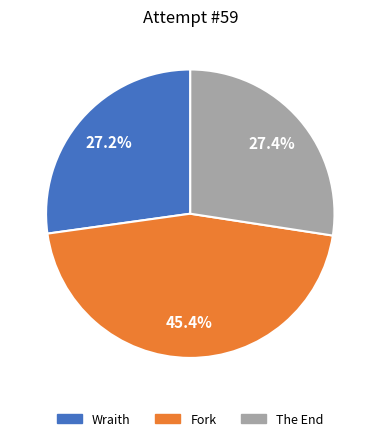

What percentage is the Fork slice, to the nearest percent?

45%